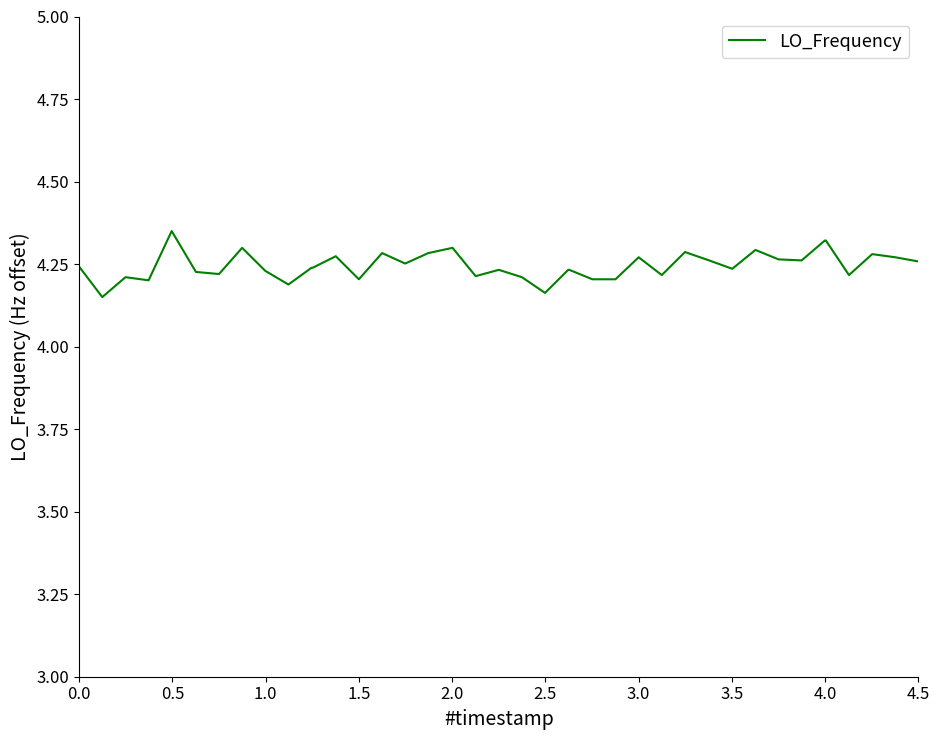

Does the chart have visible grid lines?

No